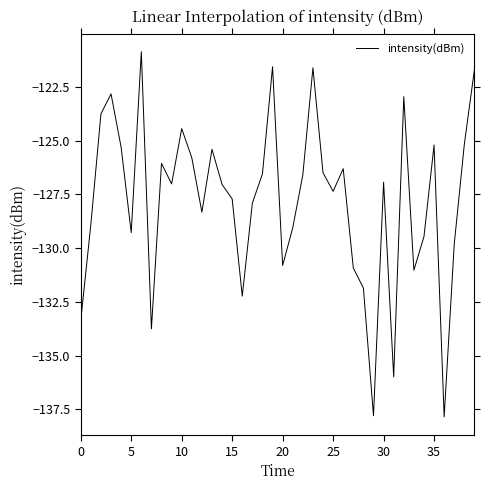

How many categories are shown in the chart?

40